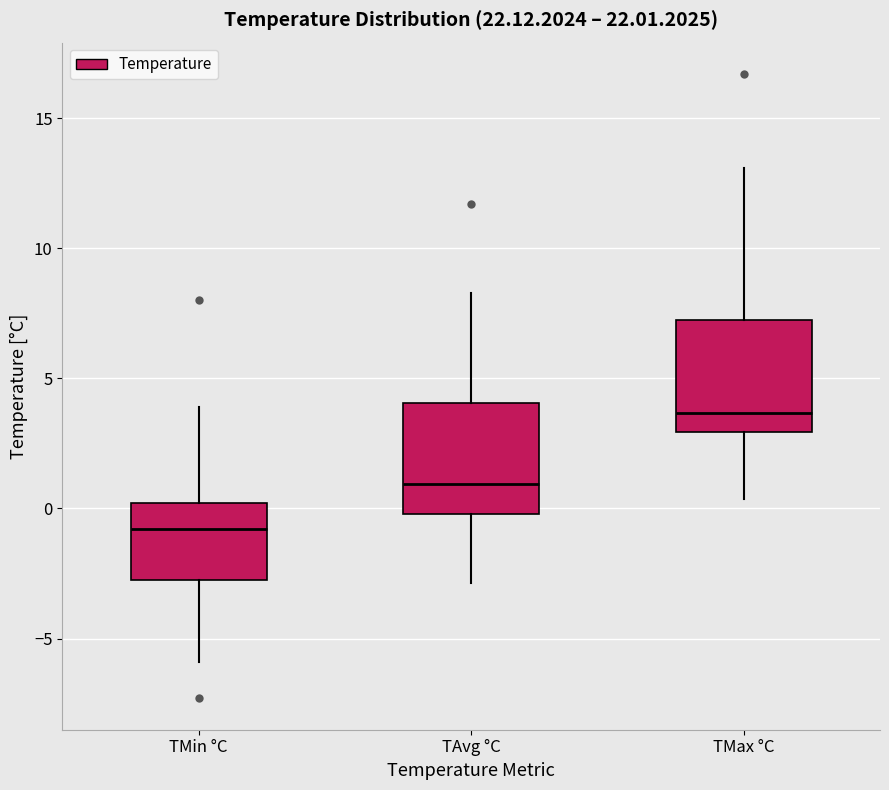

Which box's median line is the highest?

TMax °C